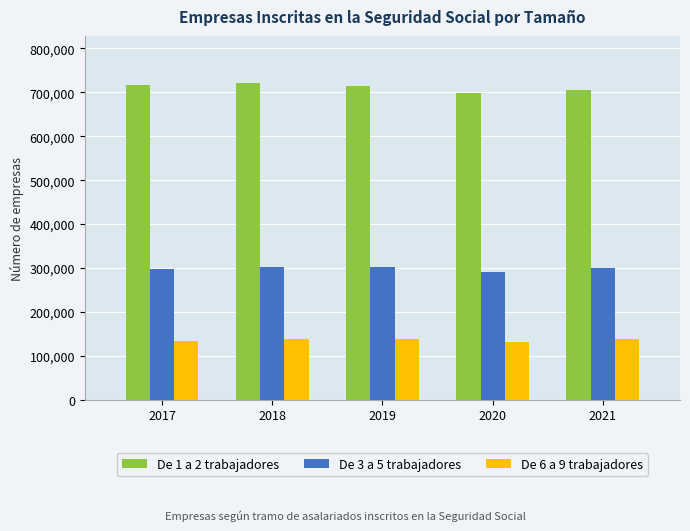

The De 3 a 5 trabajadores series shows 300139 at 2021. True or false?

True